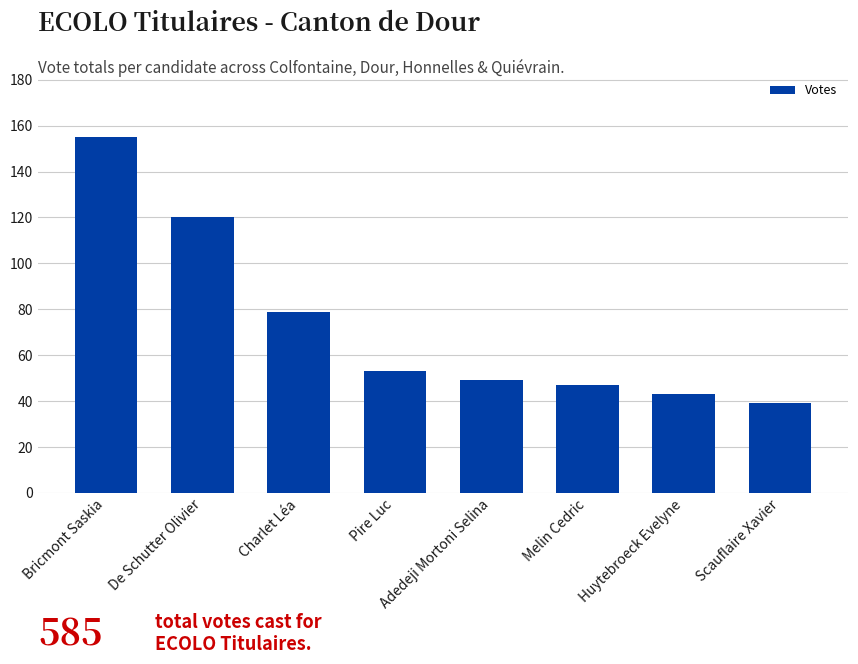

What is the minimum value shown in the chart?

39